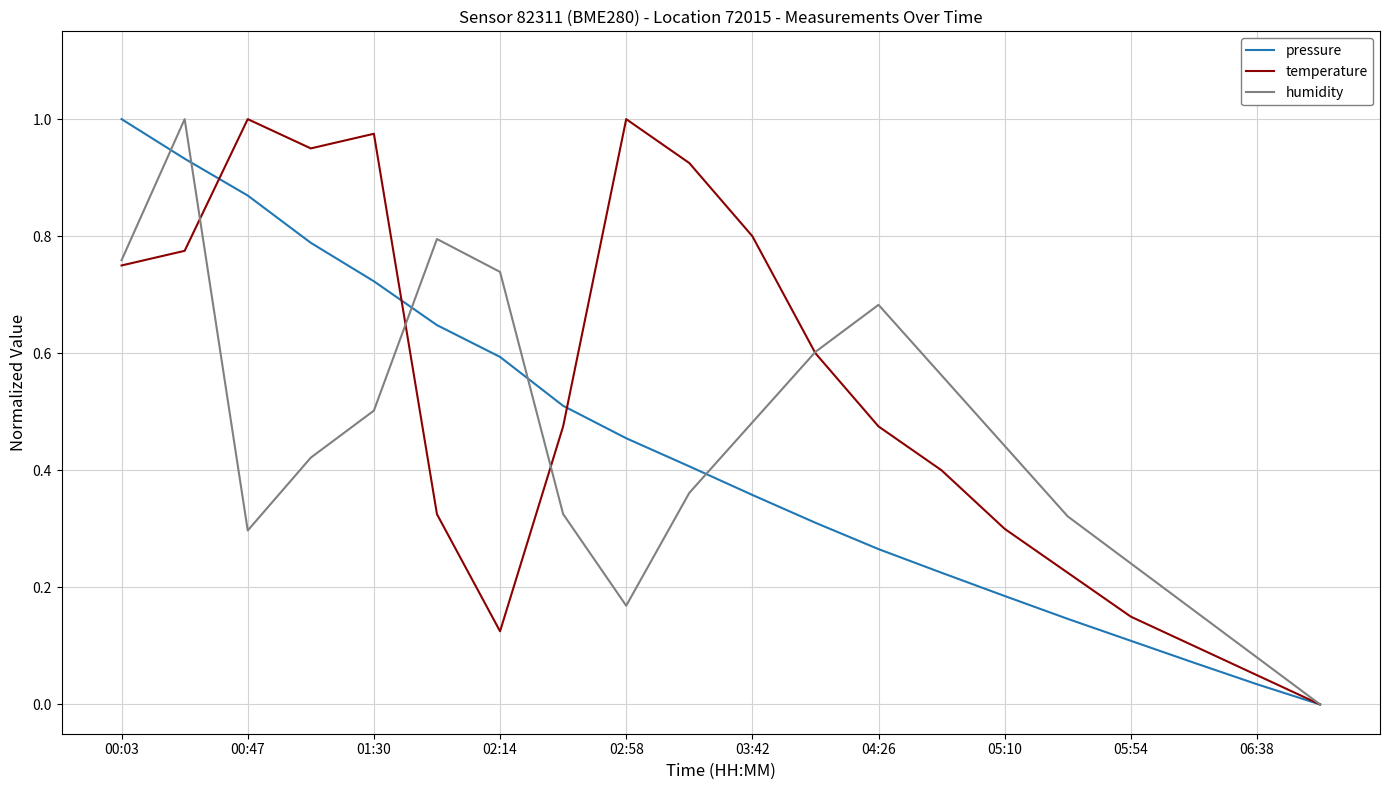

Which series has the largest total across all categories?

temperature